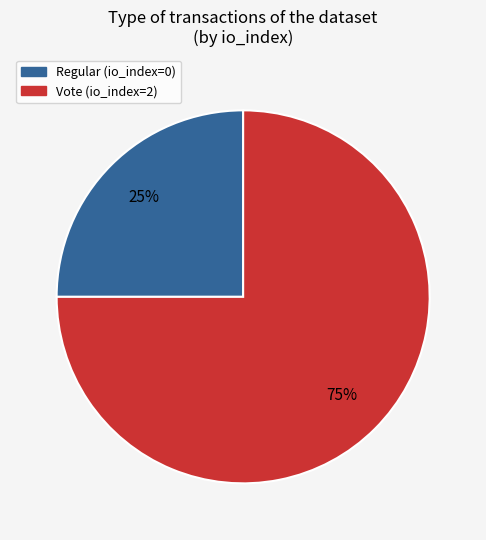

To the nearest percent, what is the combined percentage of Vote and Regular?

100%